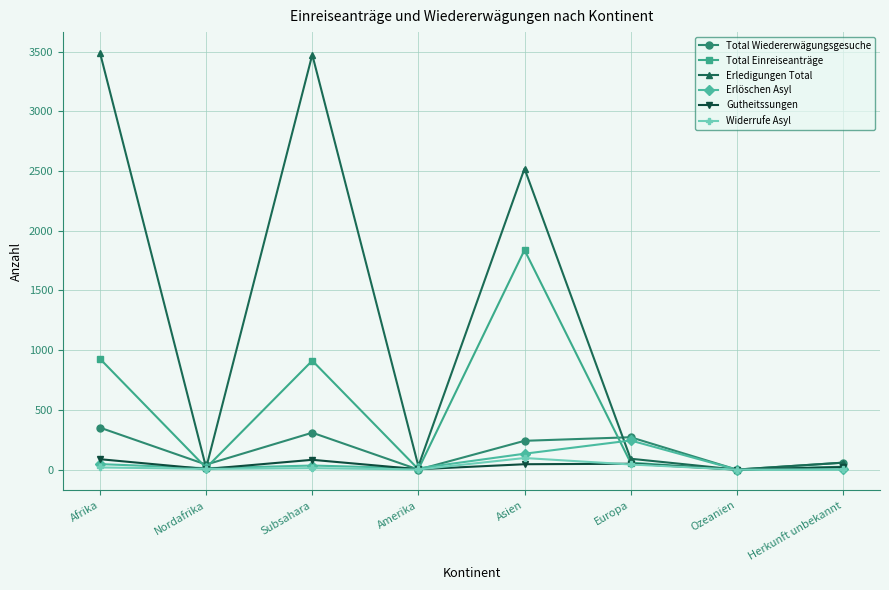

What is the label of the 1st point from the right?

Herkunft unbekannt